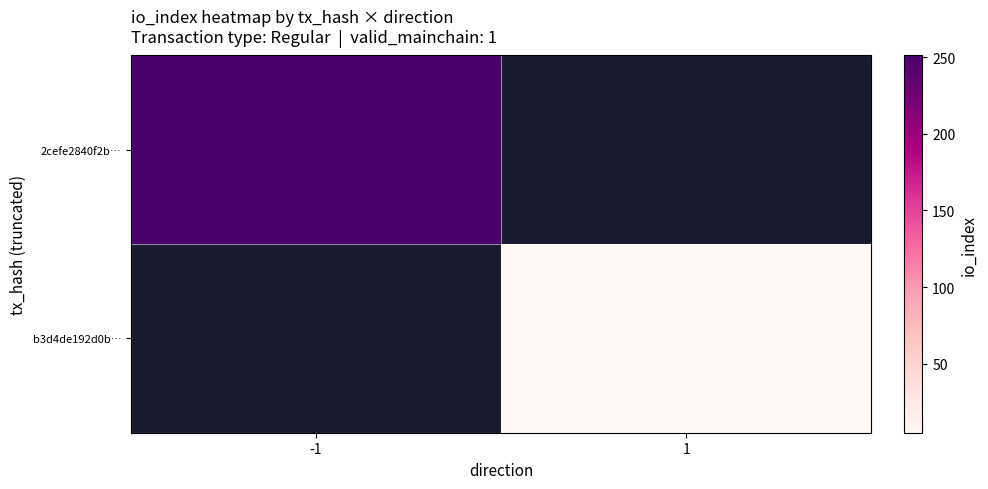

True or false: b3d4de192d0b… has a value of 8.6 at 1.

False